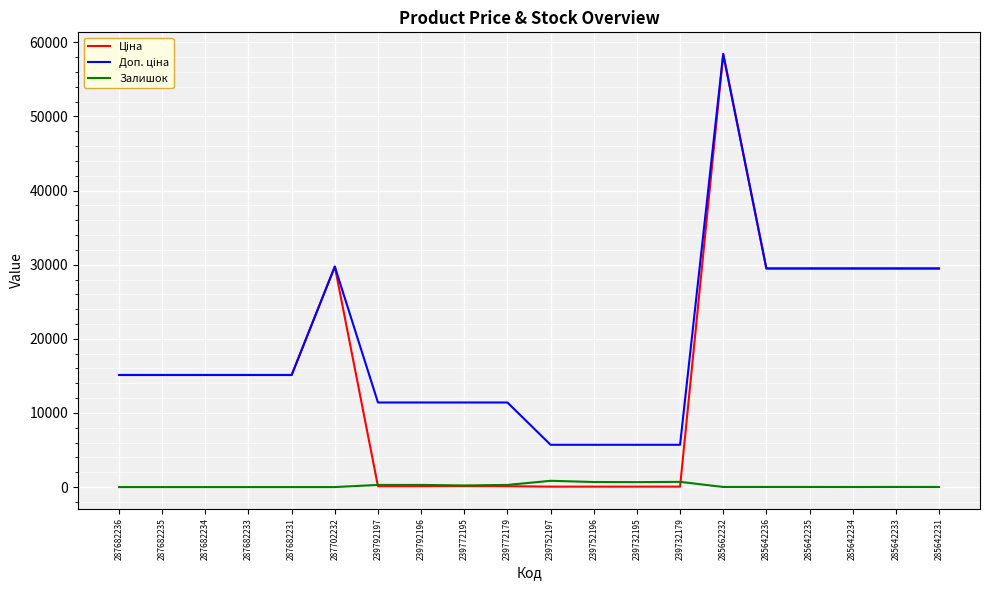

What is the total value across all series at 285662232?

116867.1